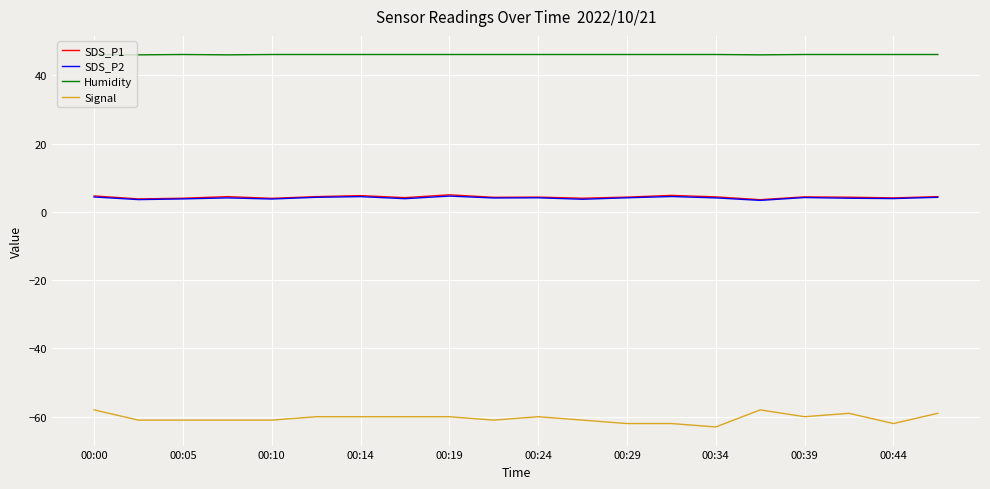

True or false: Humidity and SDS_P2 cross at least once.

False